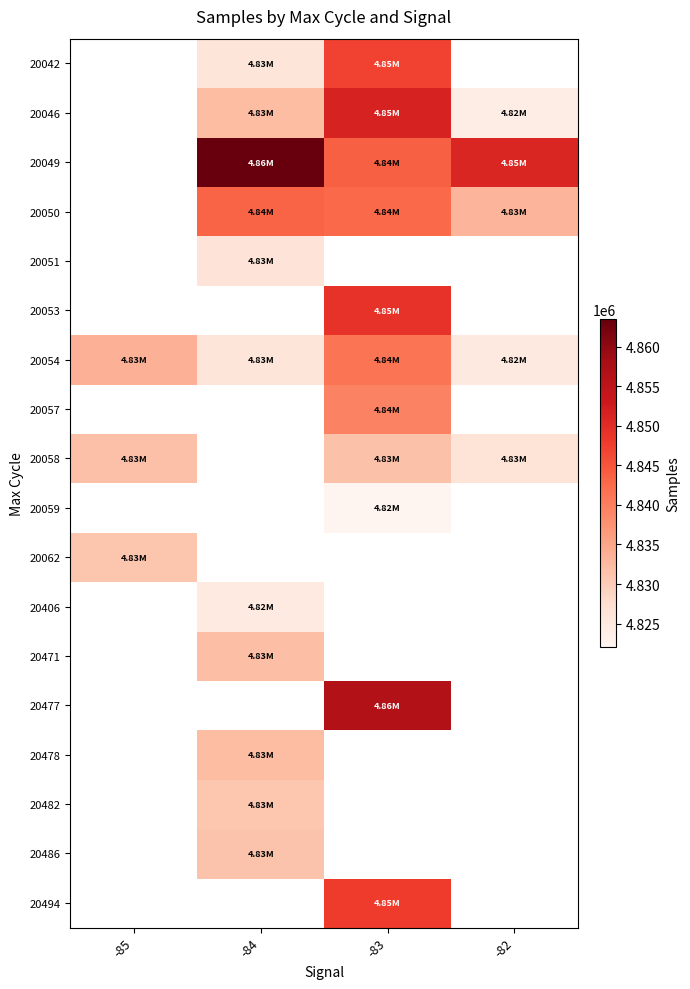

What is the difference between the maximum and second lowest values in the 20054 series?

15417.0